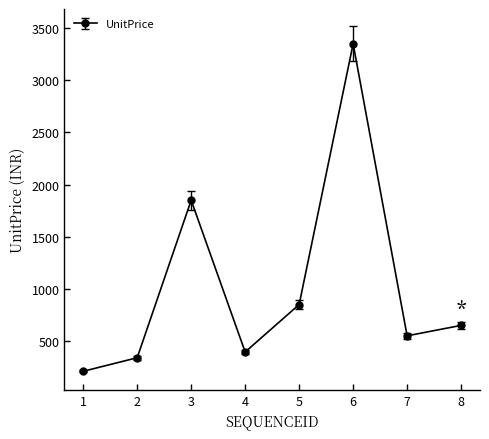

What value does the data have at 4, to the nearest 10?

400